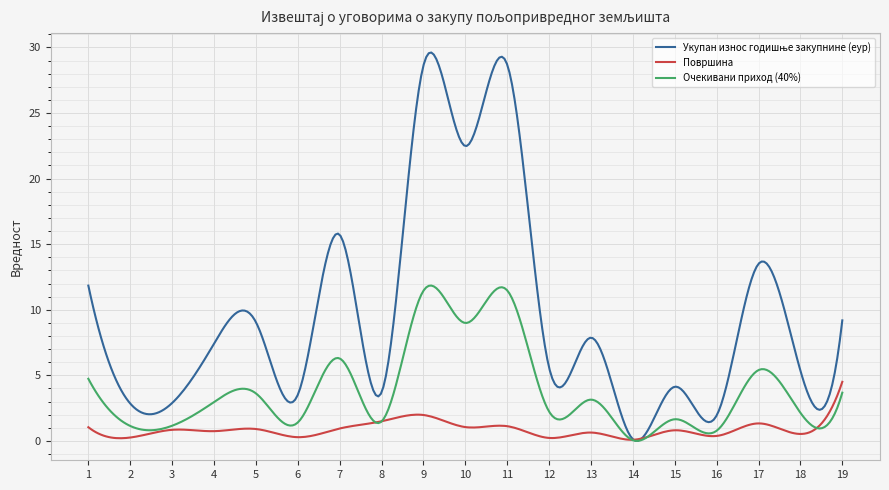

What is the greatest value displayed?

29.6